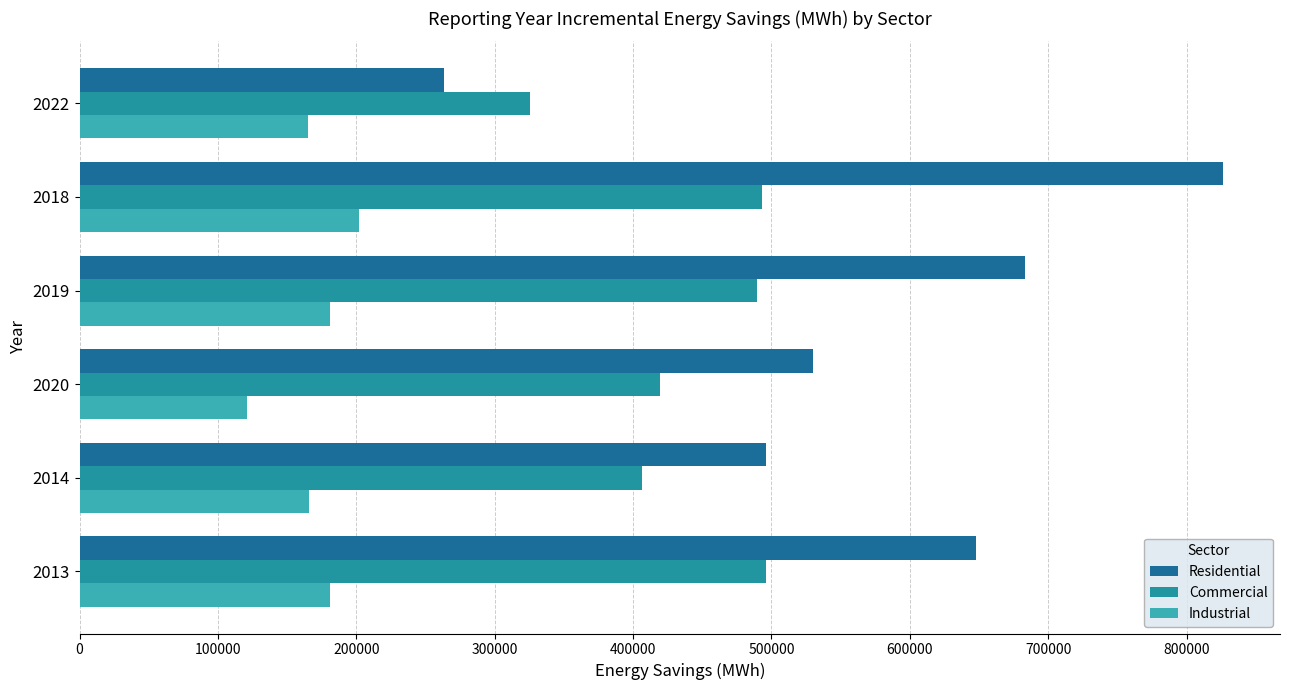

What is the difference between the second highest and second lowest values in the Residential series?

187787